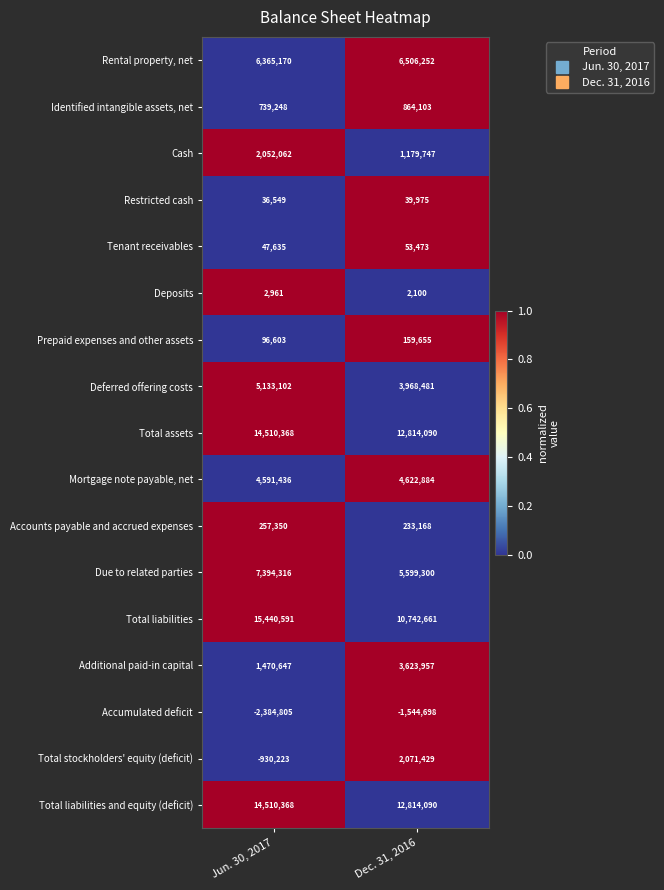

What is the spread (max minus min) of values at Jun. 30, 2017?

17825396